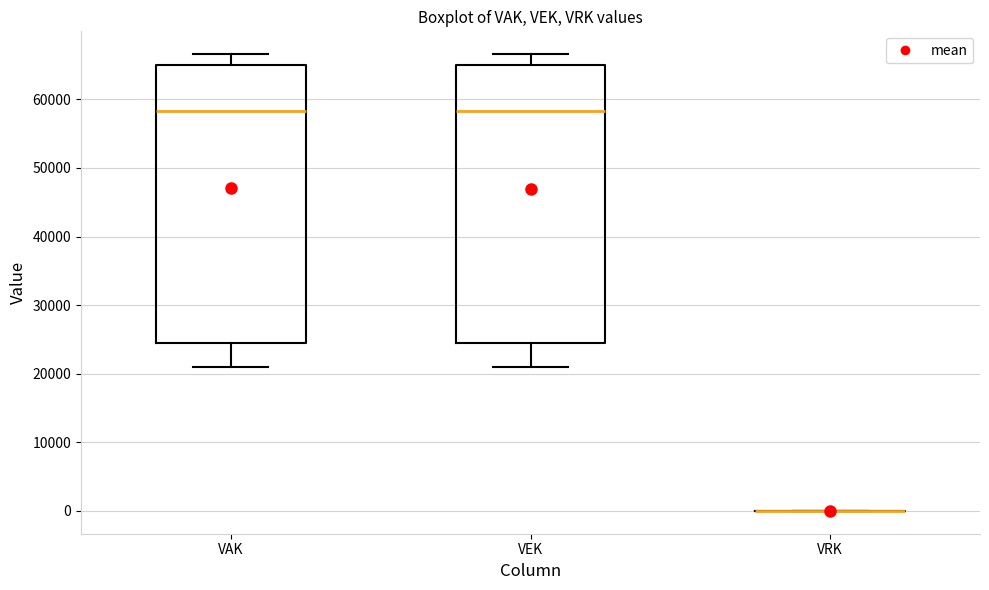

Reading left to right, transcribe this box plot: for each box, give where its median line is, the range the box spans, and where its two whiskers end, as read against the y-axis. The values are not printed on the chart, so give them approximately, as read against the axis.

VAK: median 58000, box 25000 to 65000, whiskers 21000 to 67000
VEK: median 58000, box 25000 to 65000, whiskers 21000 to 67000
VRK: box collapsed to a line at 0, whiskers 0 to 0